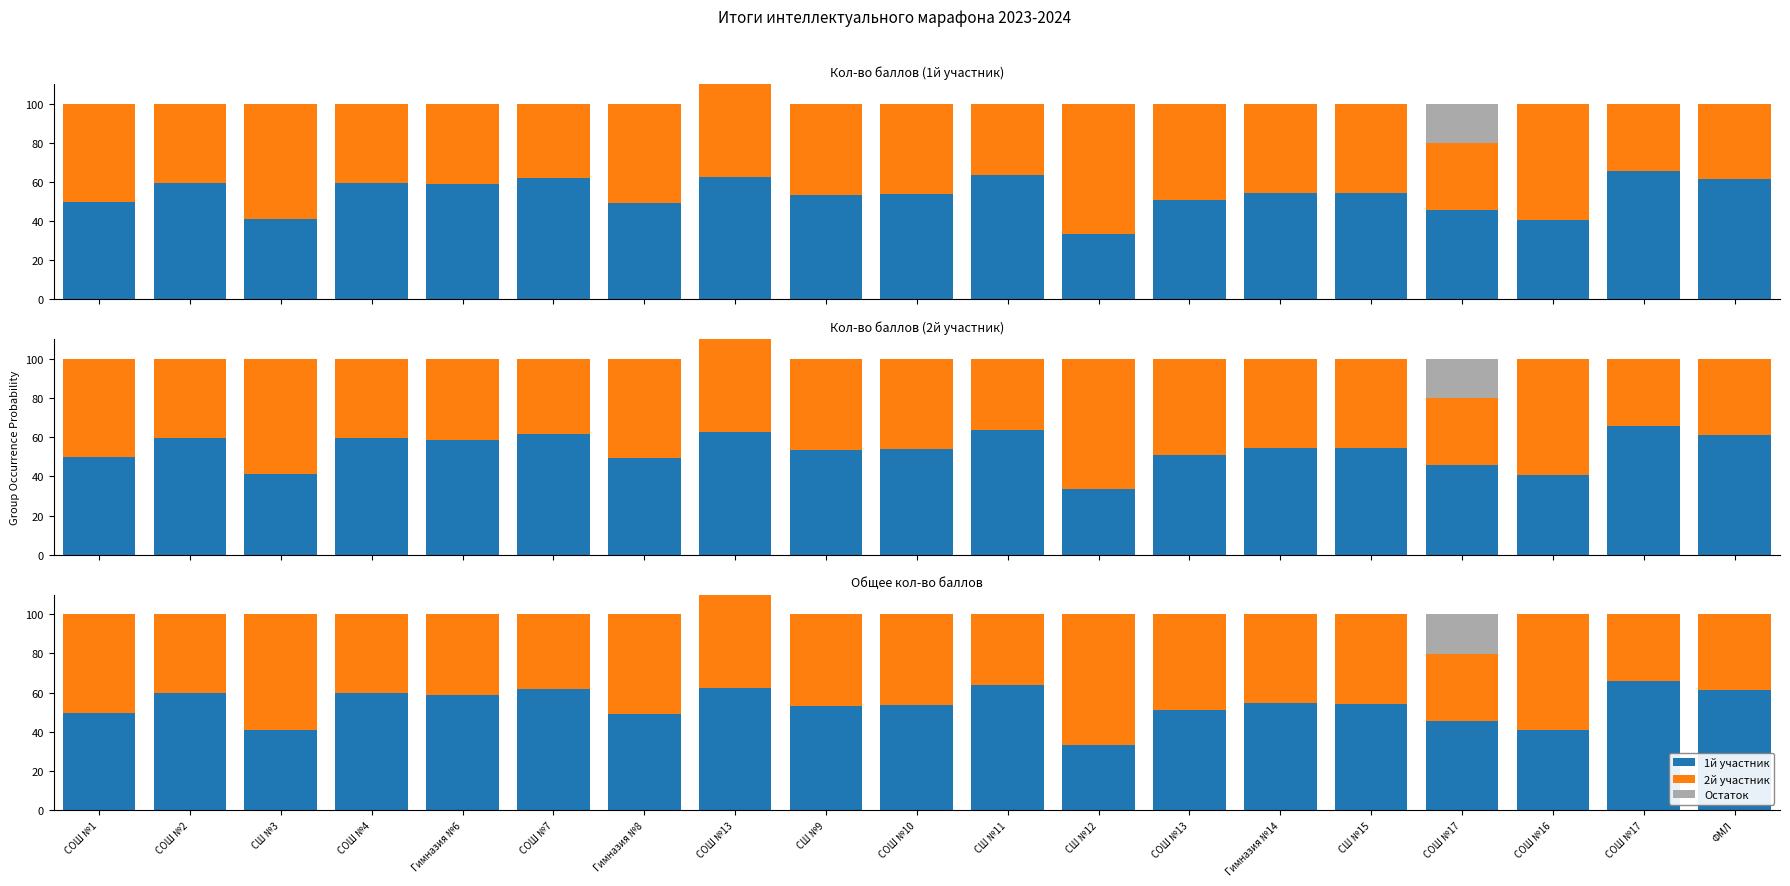

How many series are shown in this chart?

3